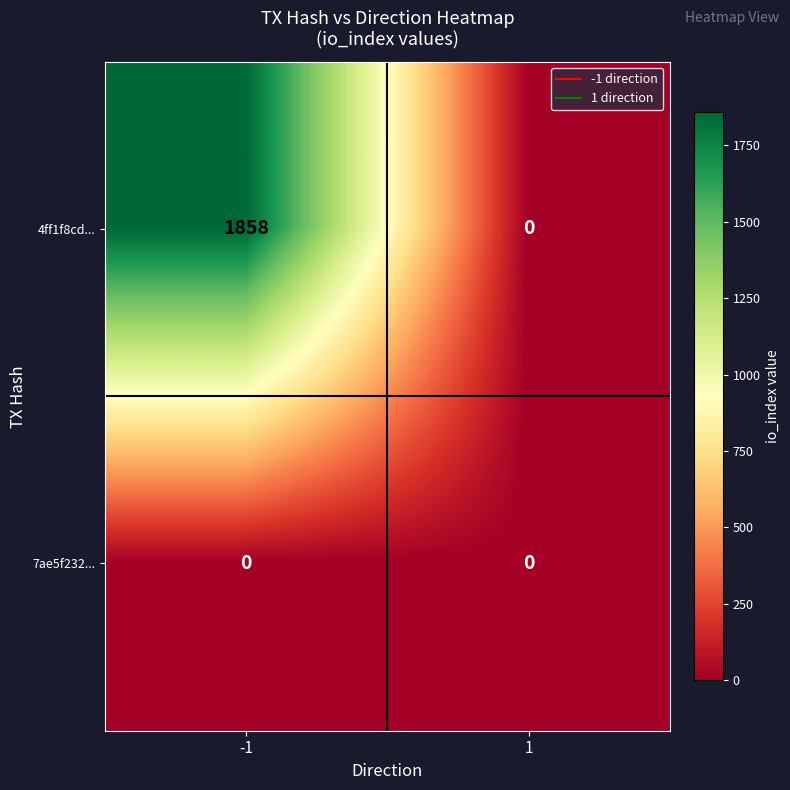

List the series in order of their overall mean, lowest first.

7ae5f232..., 4ff1f8cd...